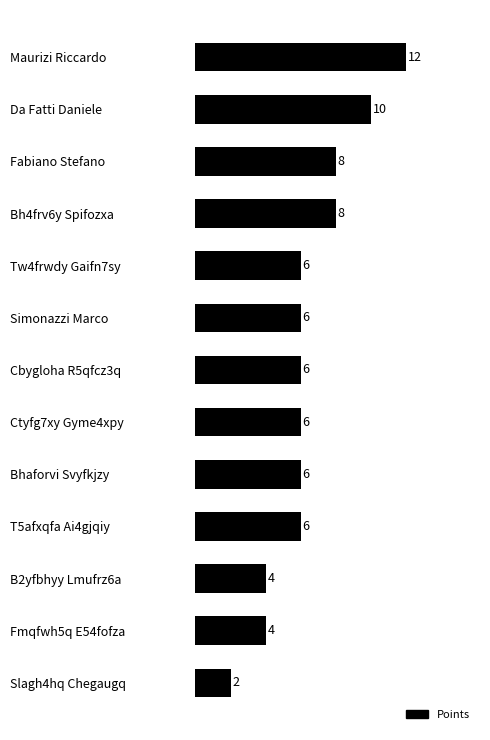

What position from the bottom is Cbygloha R5qfcz3q?

7